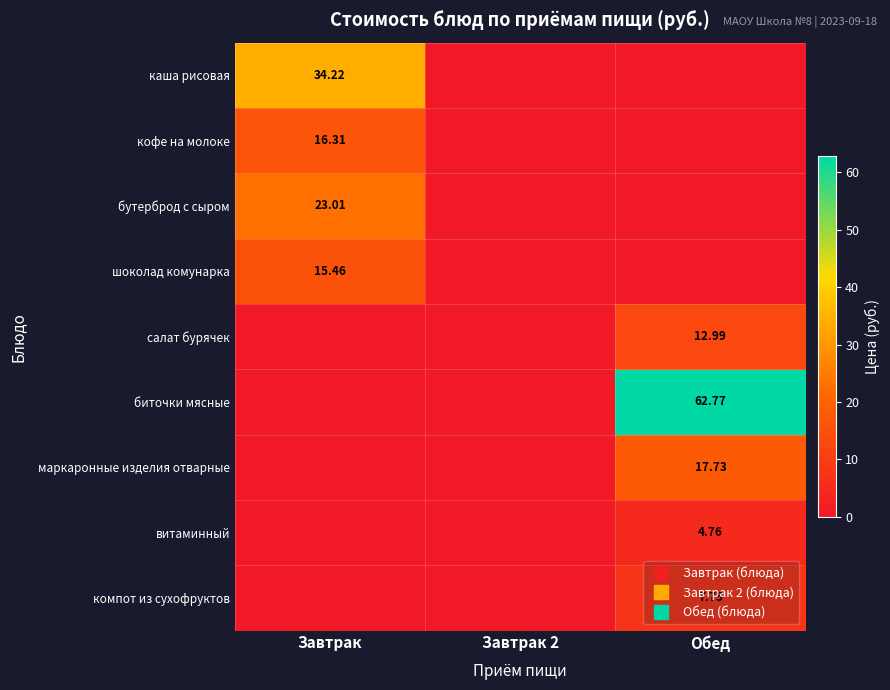

Rank the series at Обед from lowest to highest value.

каша рисовая, кофе на молоке, бутерброд с сыром, шоколад комунарка, витаминный, компот из сухофруктов, салат бурячек, маркаронные изделия отварные, биточки мясные